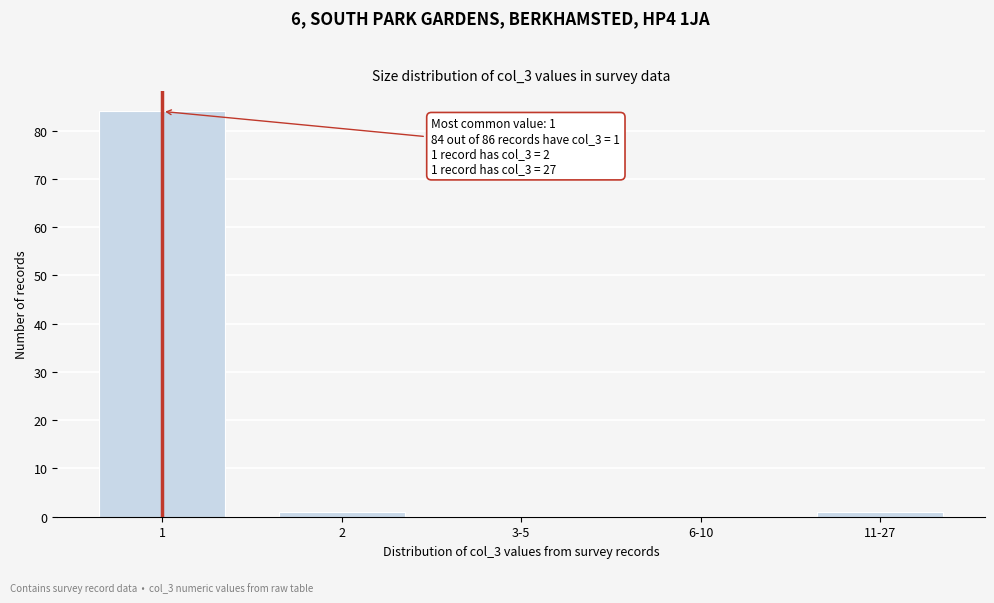

Reading left to right, what are all the values shown in this chart?

1=84	2=1	3-5=0	6-10=0	11-27=1